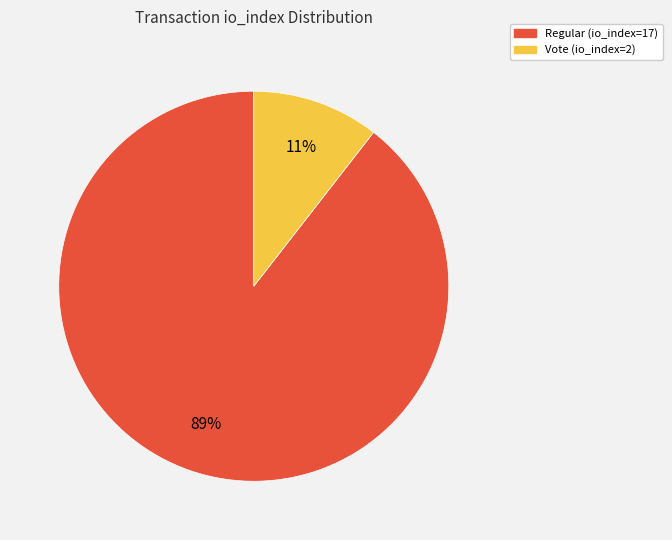

Rank the categories by value from highest to lowest.

Regular (io_index=17), Vote (io_index=2)